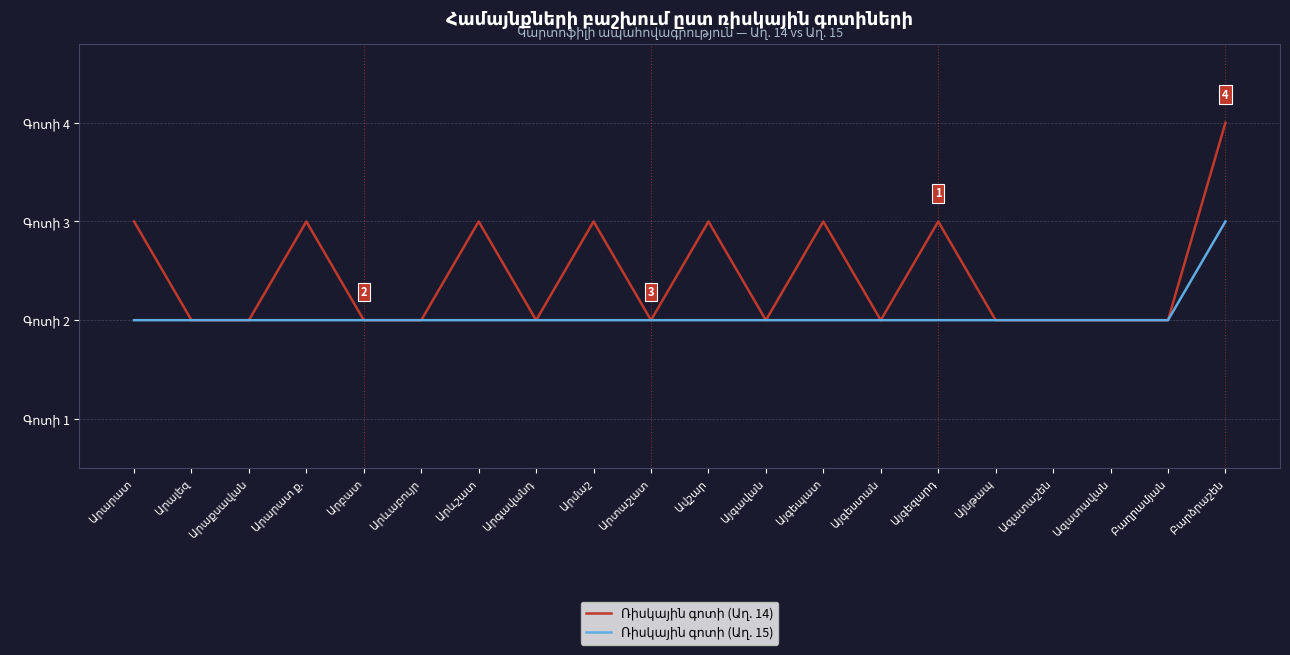

What is the label of the 20th point from the left?

Բարձրաշեն